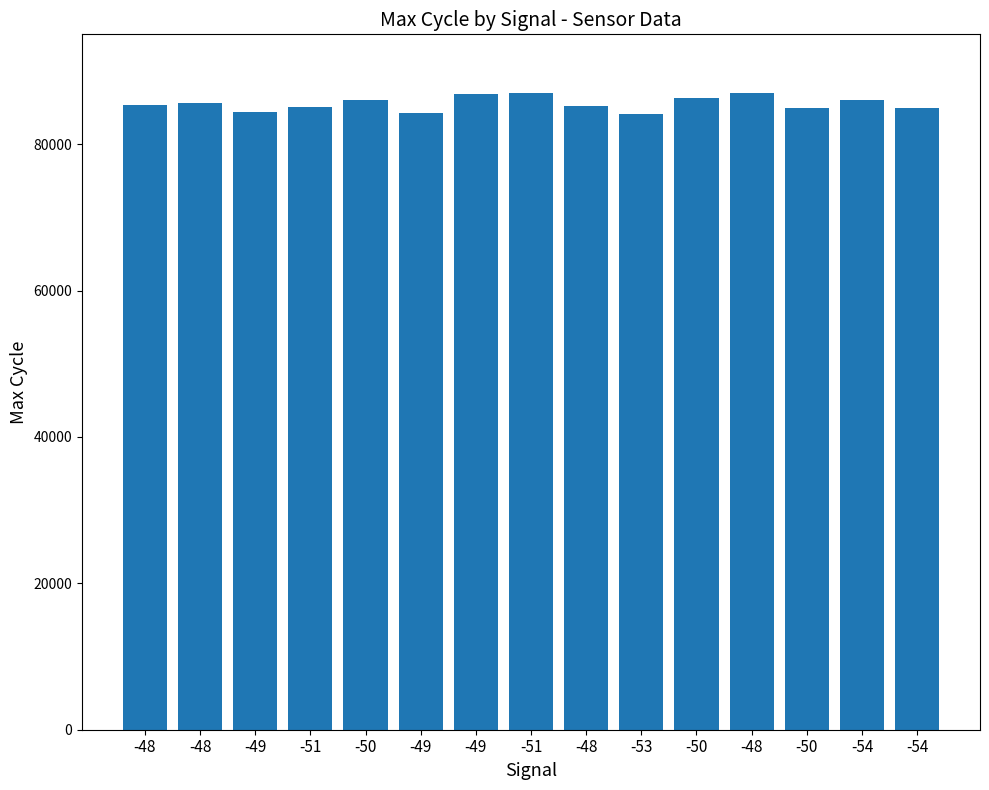

Rank the categories by value from lowest to highest.

-53, -49, -49, -50, -54, -51, -48, -48, -48, -54, -50, -50, -49, -48, -51